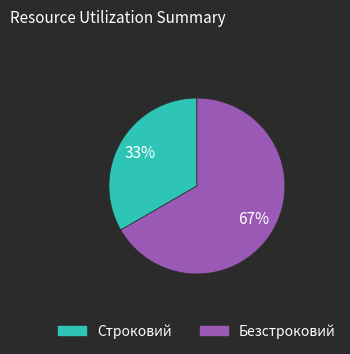

To the nearest percent, what is the combined percentage of Строковий and Безстроковий?

100%